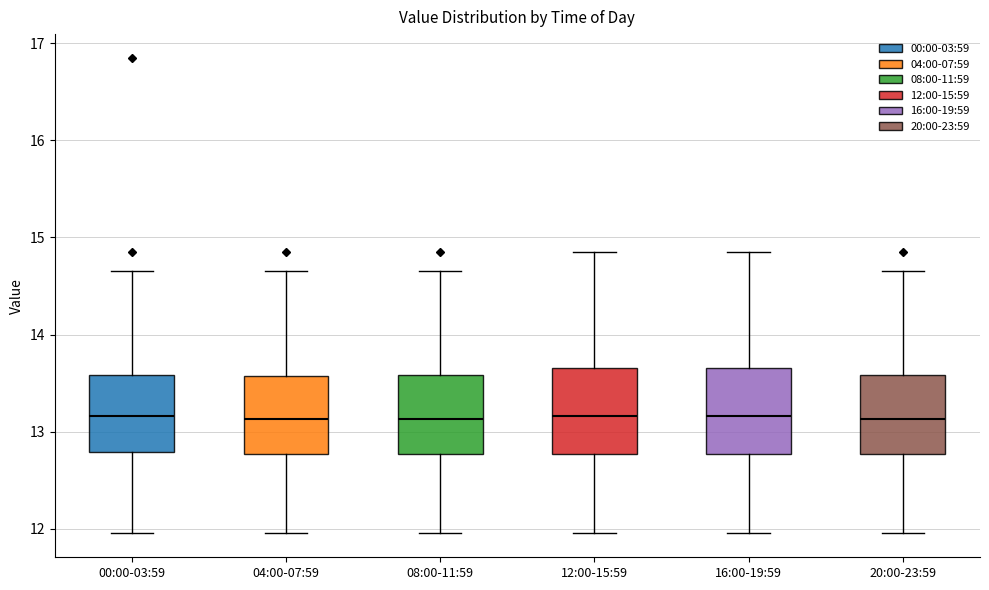

Reading left to right, read every box against the y-axis: the position of its median line, the range the box covers, and the ends of its whiskers. The values are not printed on the chart, so give them approximately, as read against the axis.

00:00-03:59: median 13.2, box 12.8 to 13.6, whiskers 12.0 to 14.7
04:00-07:59: median 13.1, box 12.8 to 13.6, whiskers 12.0 to 14.7
08:00-11:59: median 13.1, box 12.8 to 13.6, whiskers 12.0 to 14.7
12:00-15:59: median 13.2, box 12.8 to 13.7, whiskers 12.0 to 14.9
16:00-19:59: median 13.2, box 12.8 to 13.7, whiskers 12.0 to 14.9
20:00-23:59: median 13.1, box 12.8 to 13.6, whiskers 12.0 to 14.7